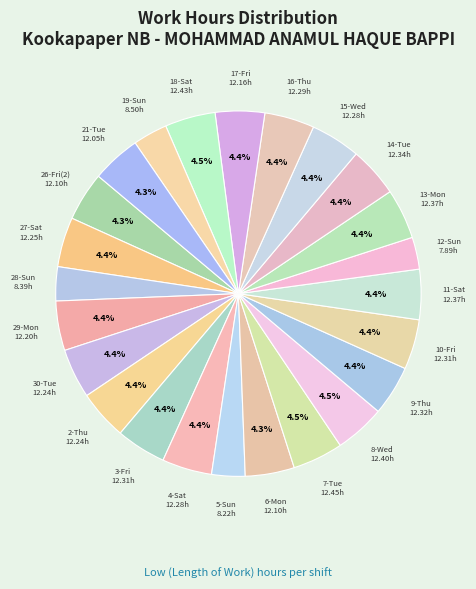

Count the number of slices in the pie.

24